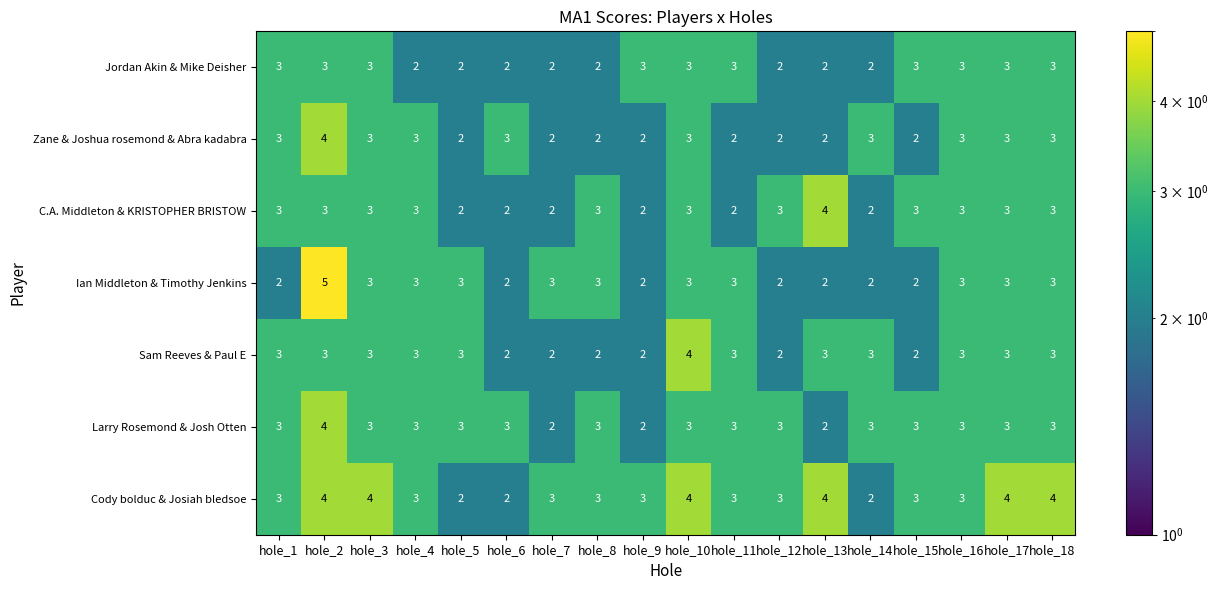

How many Ian Middleton & Timothy Jenkins values are between 2 and 3?

17